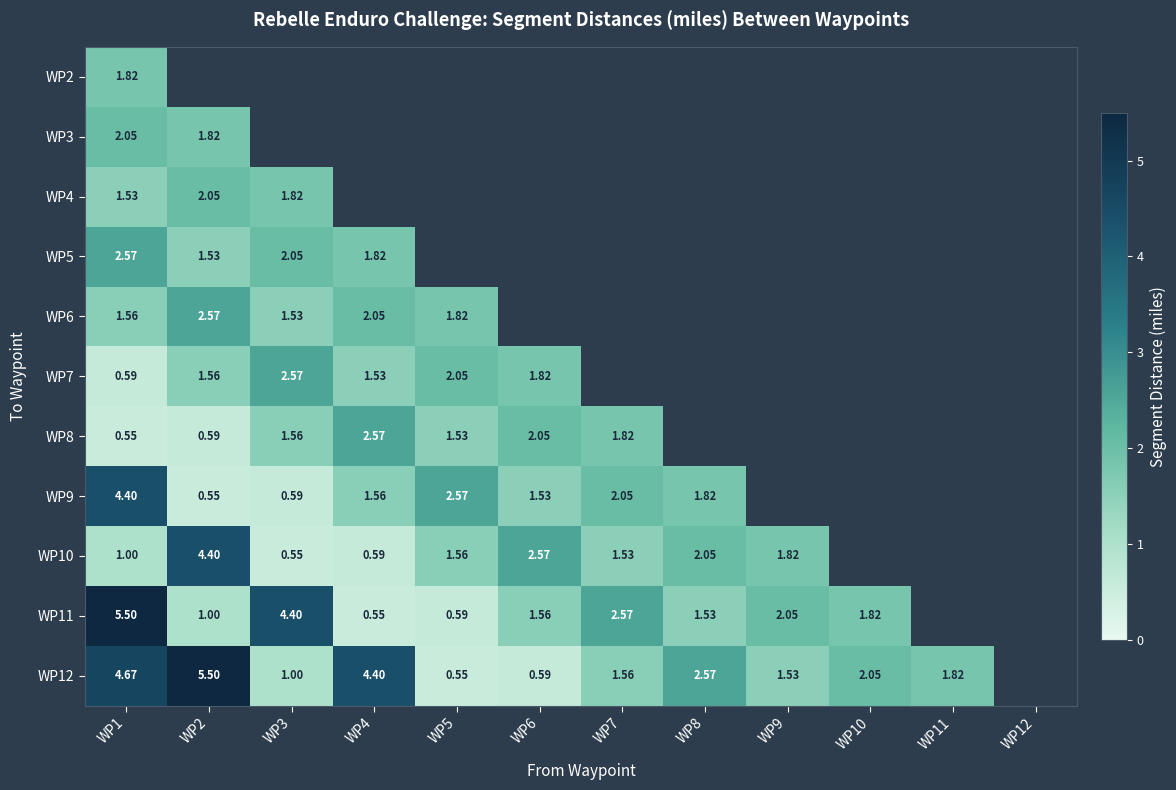

List the series in order of their peak value, lowest first.

WP2, WP3, WP4, WP5, WP6, WP7, WP8, WP9, WP10, WP11, WP12